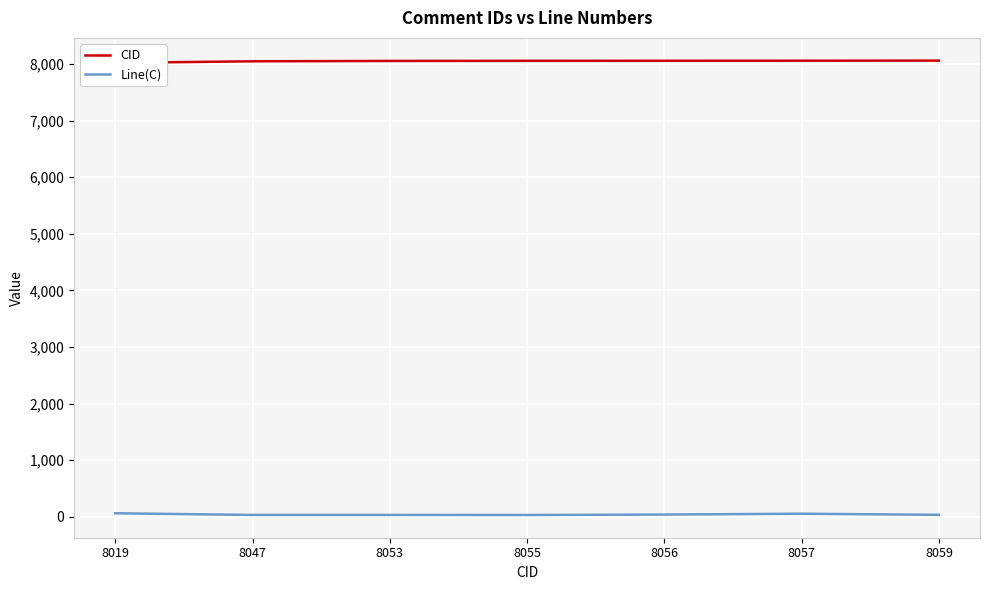

Between 8053 and 8056, which series saw the biggest shift?

Line(C)